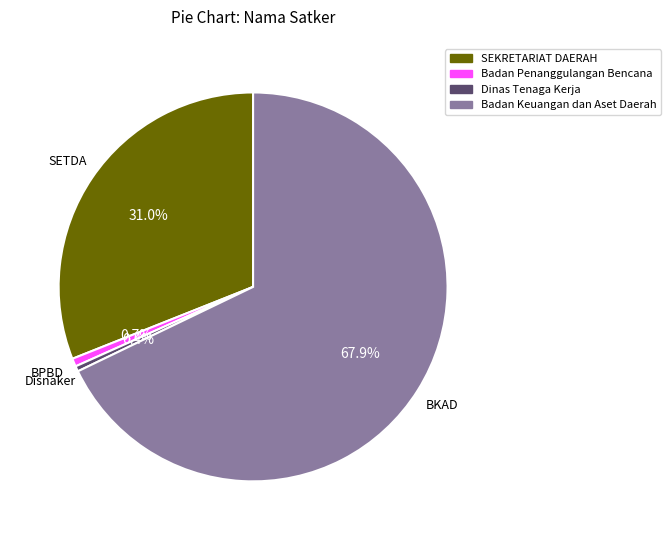

Does Badan Keuangan dan Aset Daerah represent more than half of the total?

Yes